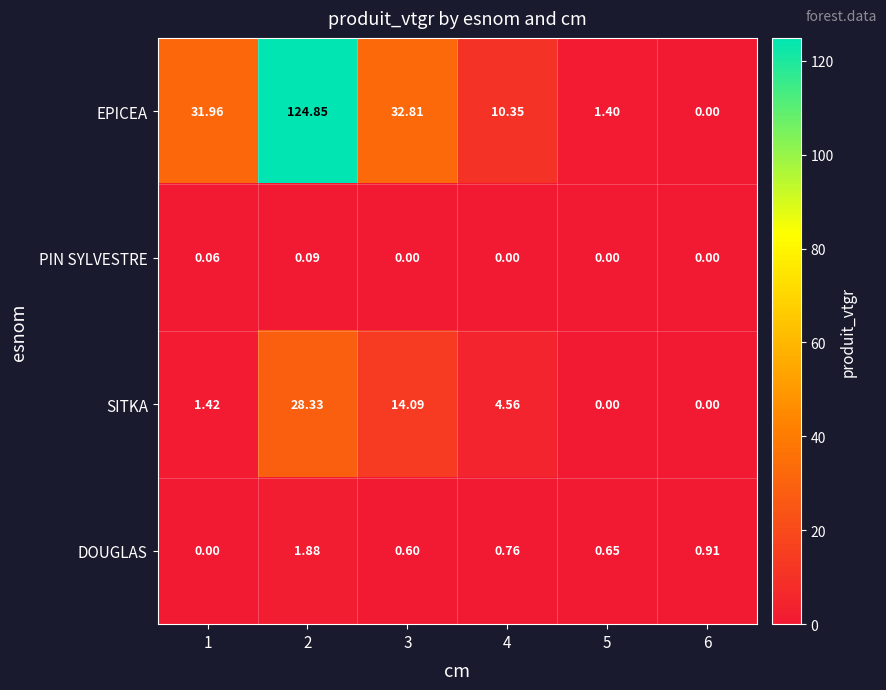

Between 1 and 4, which series saw the biggest shift?

EPICEA